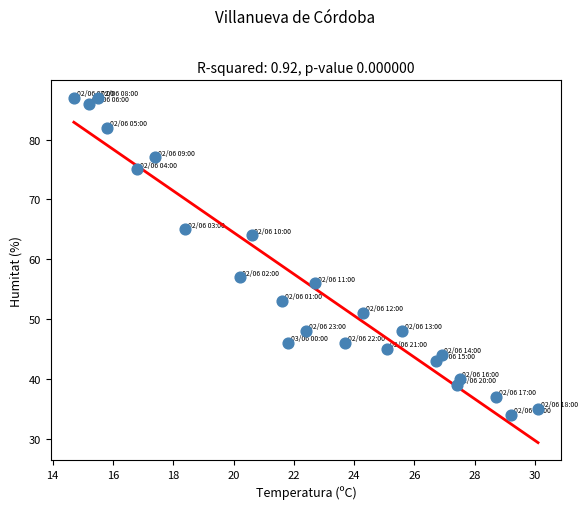

What is the range of Y values (max minus min)?

53